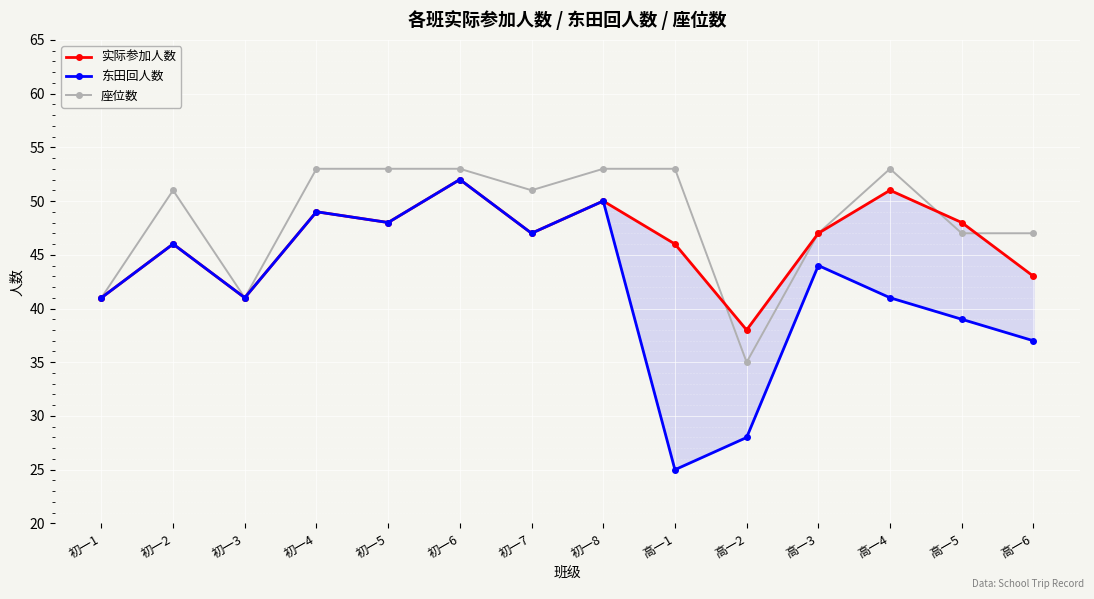

What is the difference between the maximum and minimum values in the 实际参加人数 series?

14